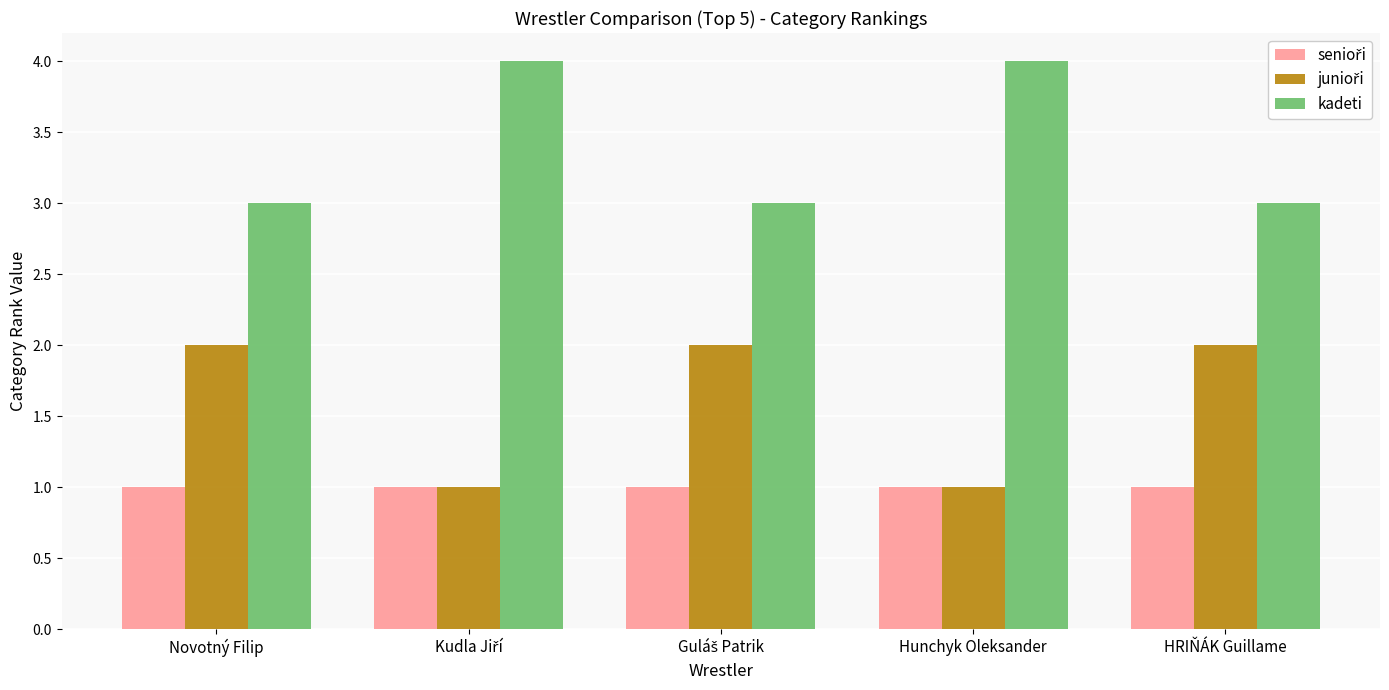

How many groups of bars are there?

5